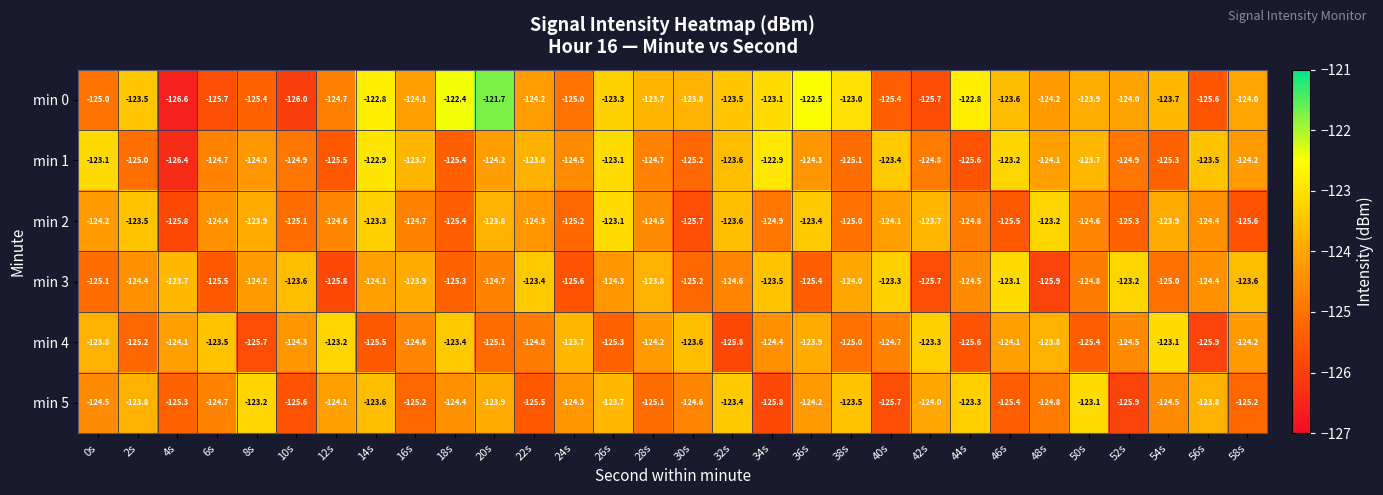

What is the spread (max minus min) of values at 8s?

2.5